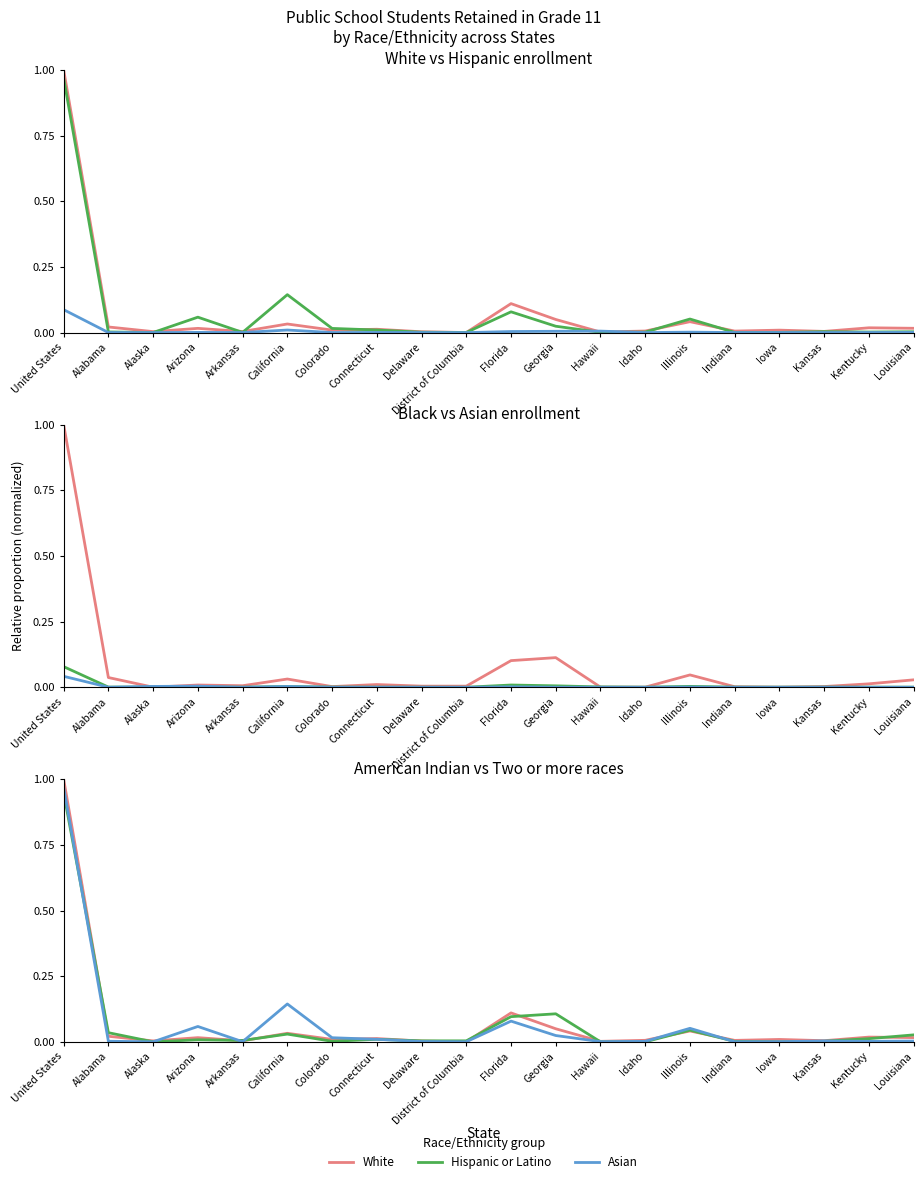

The Hispanic or Latino series shows 0.0 at Iowa. True or false?

False